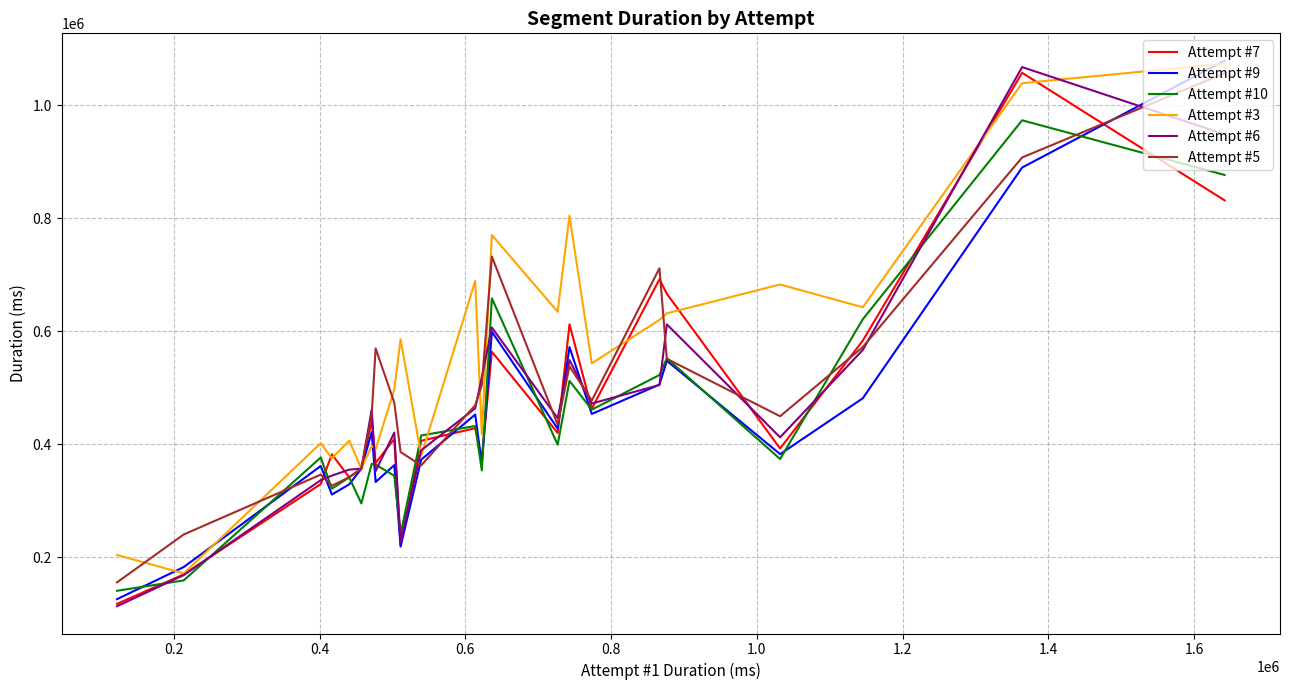

What is the lowest value of the Attempt #3 series?

171694